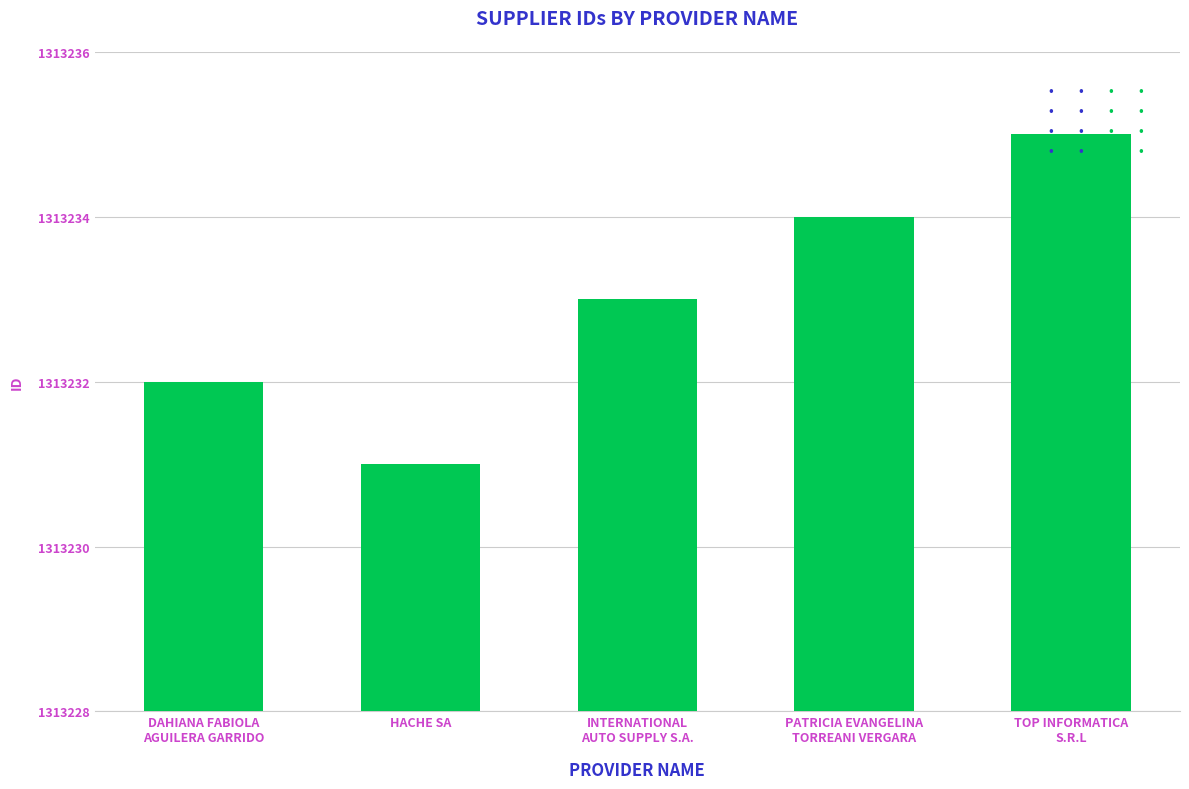

Does the chart contain any negative values?

No